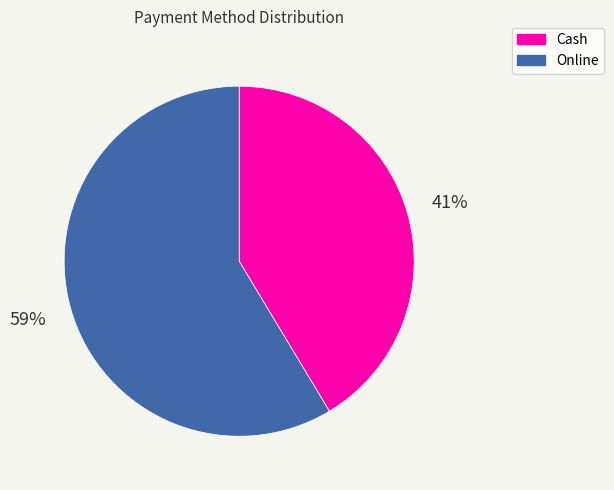

Is there a majority slice in this chart?

Yes